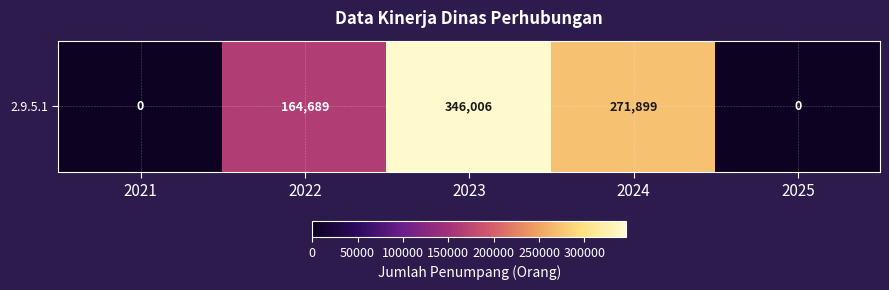

Reading left to right, list all the values displayed in this chart.

2021=0	2022=164689	2023=346006	2024=271899	2025=0